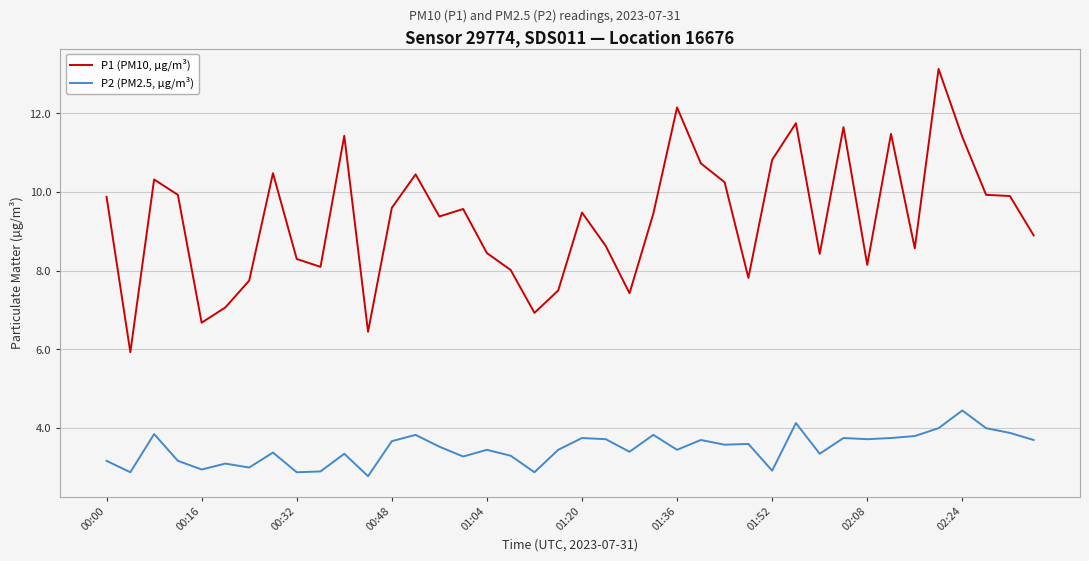

List the series in order of their peak value, highest first.

P1 (PM10, µg/m³), P2 (PM2.5, µg/m³)